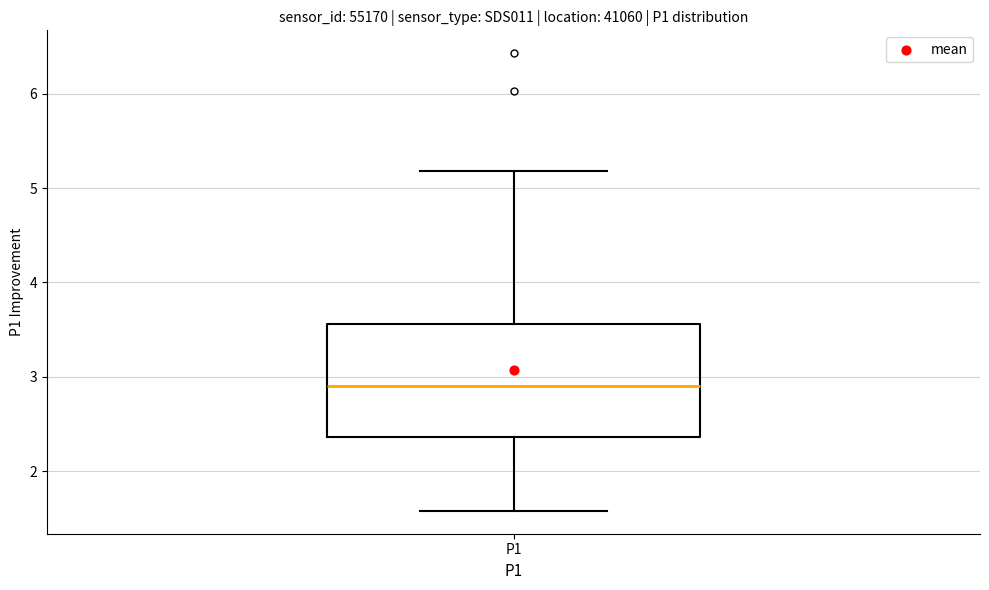

Read this box plot against the y-axis: the position of the median line, the range covered by the box, and the ends of both whiskers. The values are not printed on the chart, so give them approximately, as read against the axis.

median 2.9, box 2.4 to 3.6, whiskers 1.6 to 5.2